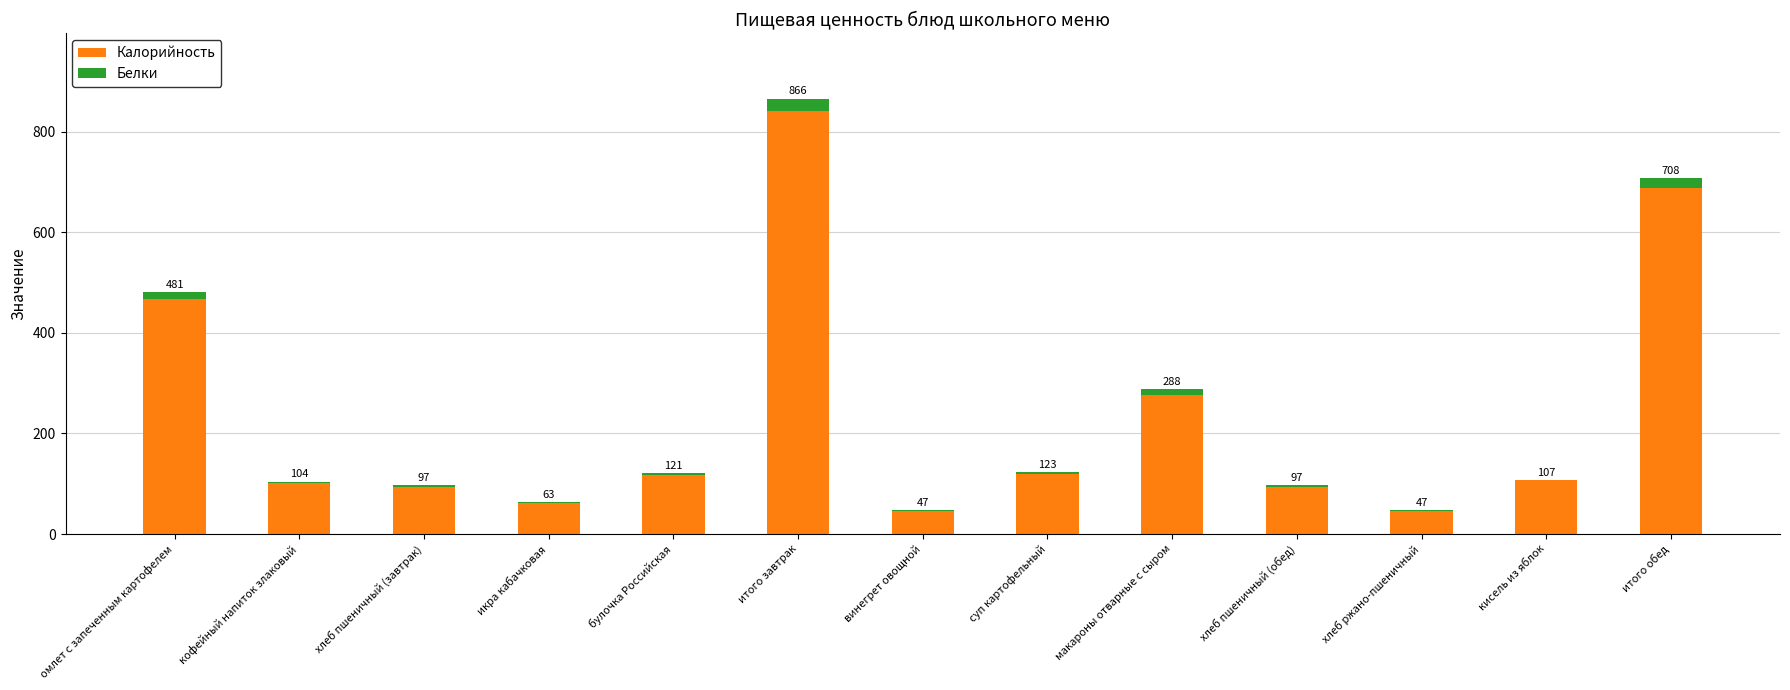

Which series has the largest total across all categories?

Калорийность